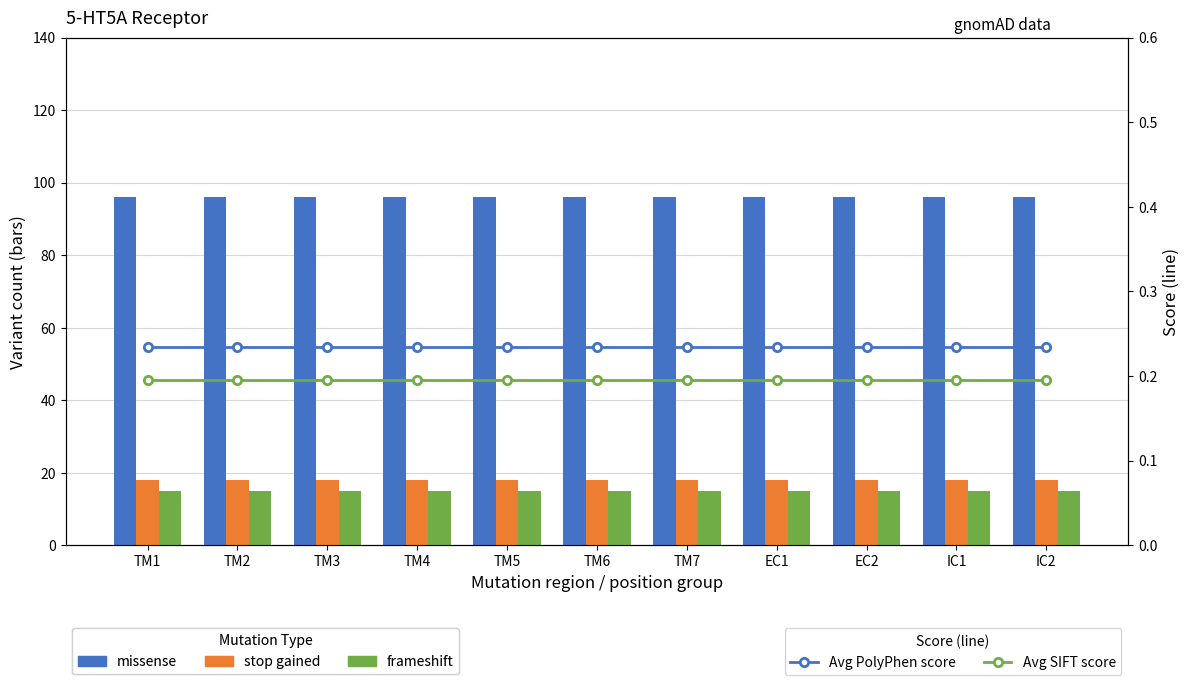

Are the bars grouped side by side (vs. stacked)?

Yes